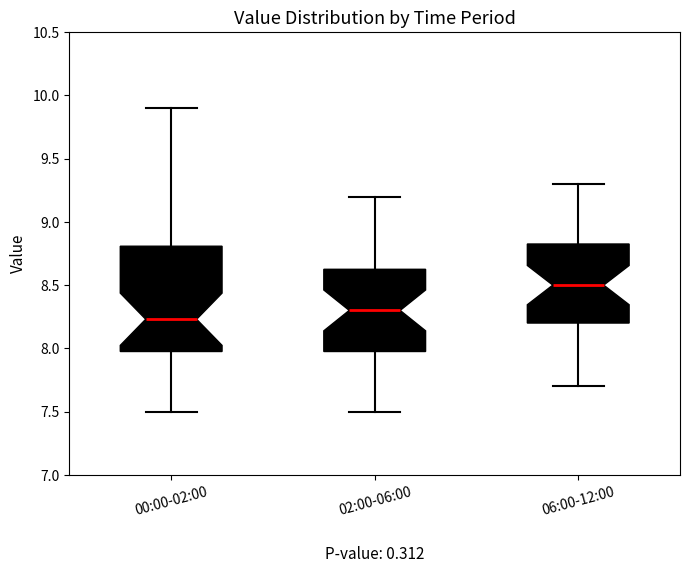

Reading left to right, transcribe this box plot: for each box, give where its median line is, the range the box spans, and where its two whiskers end, as read against the y-axis. The values are not printed on the chart, so give them approximately, as read against the axis.

00:00-02:00: median 8.25, box 8.00 to 8.80, whiskers 7.50 to 9.90
02:00-06:00: median 8.30, box 8.00 to 8.65, whiskers 7.50 to 9.20
06:00-12:00: median 8.50, box 8.20 to 8.85, whiskers 7.70 to 9.30